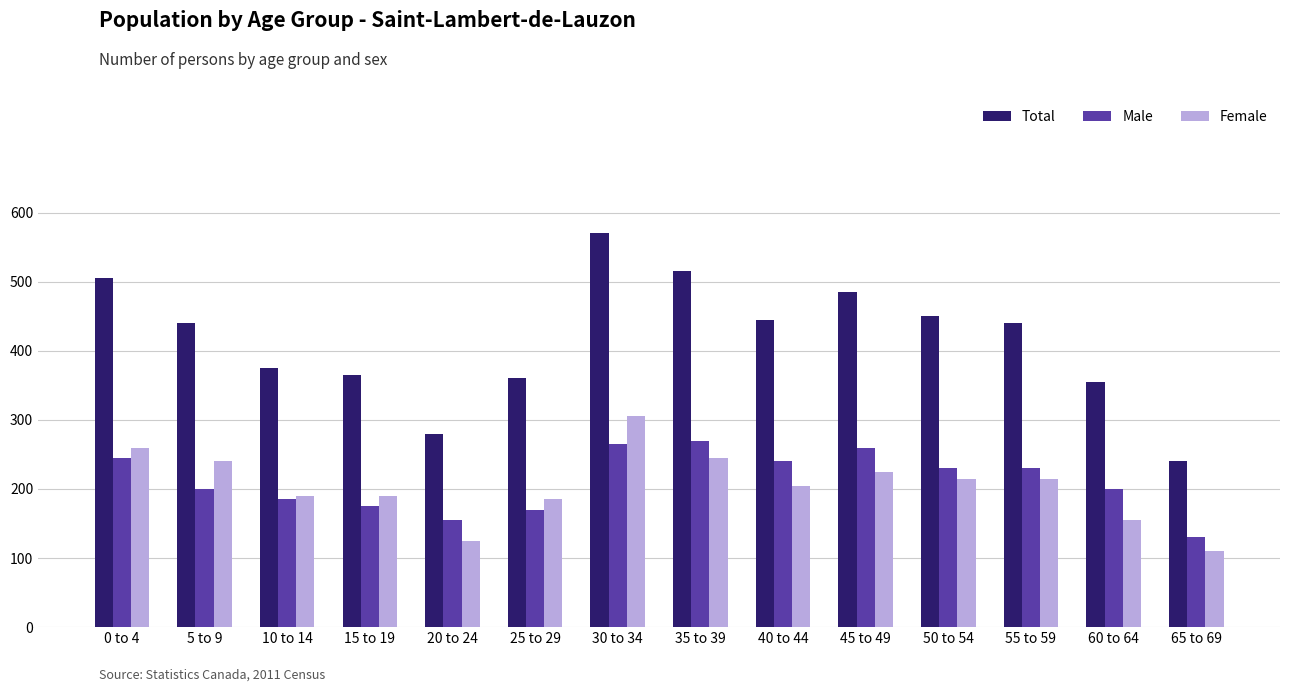

What is the sum of the Total values at 15 to 19 and 45 to 49?

850